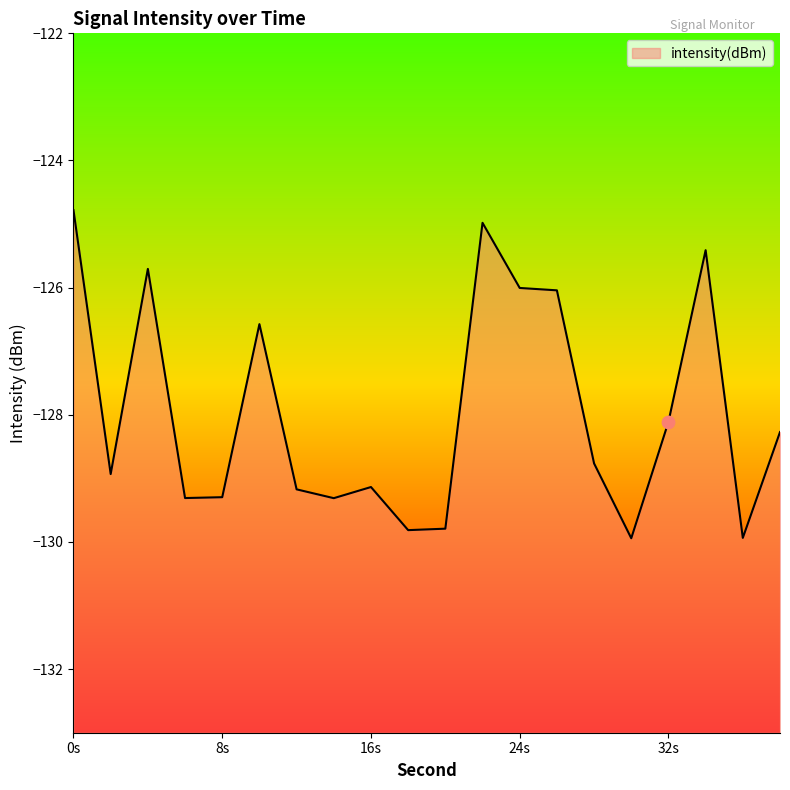

What is the change in value from 6 to 22?

+4.3